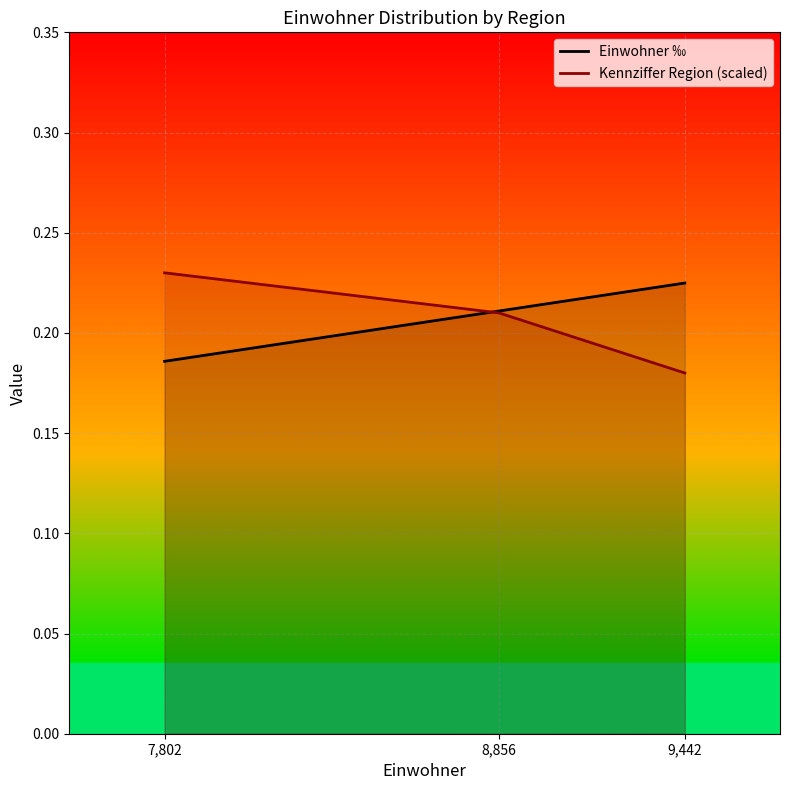

True or false: Einwohner ‰ has a value of 0.2 at 9,442.

True